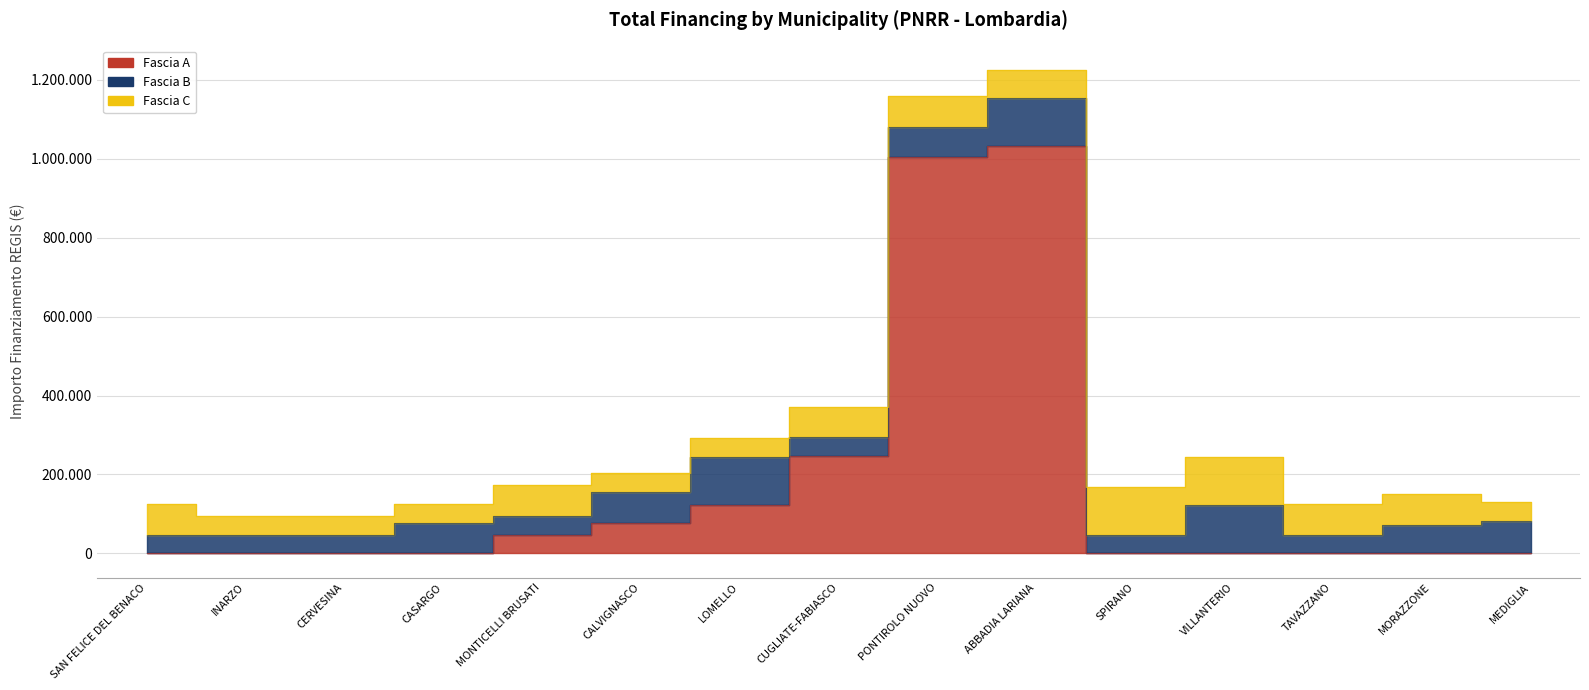

What is the label of the 13th point from the left?

TAVAZZANO